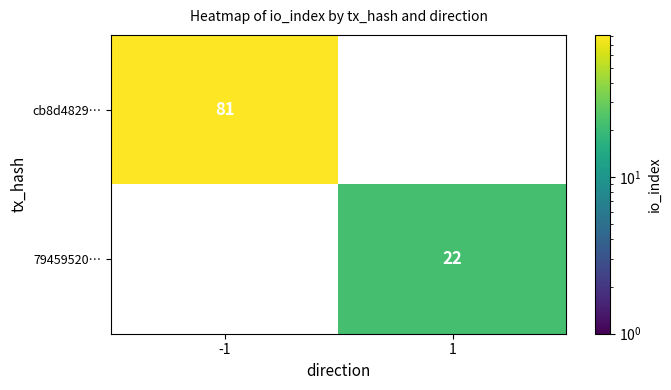

Is it true that cb8d4829… equals 17 at -1?

False